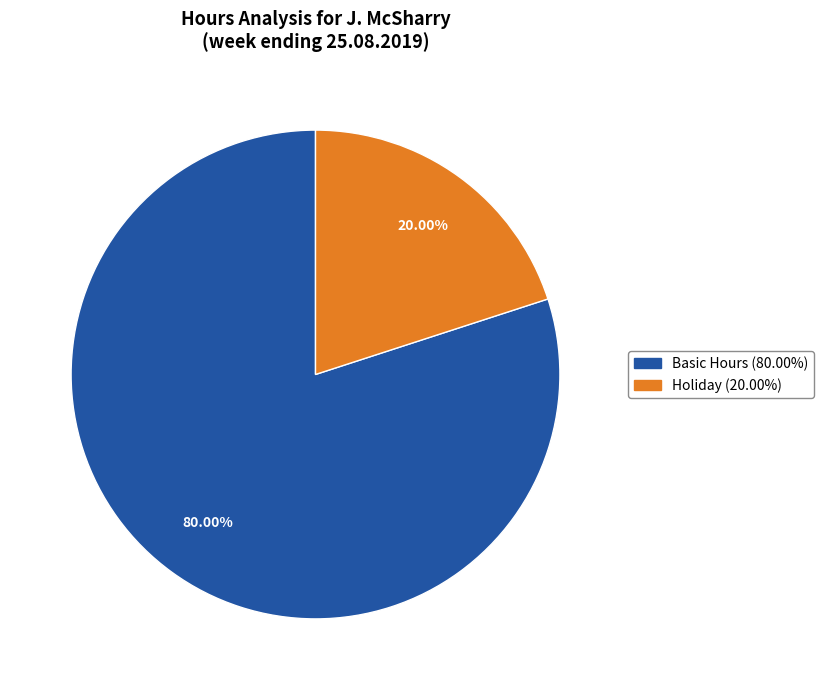

To the nearest percent, what is the difference between the largest and smallest slice percentages?

60%